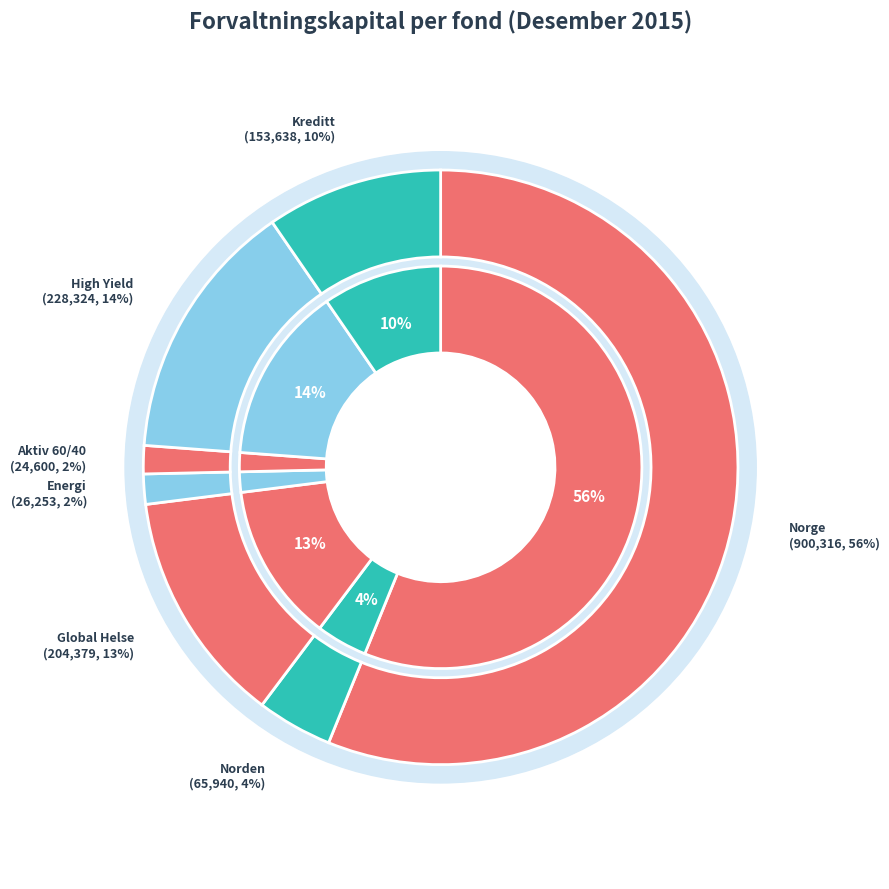

To the nearest percent, what portion does Fondsfinans Aktiv 60/40 represent?

2%